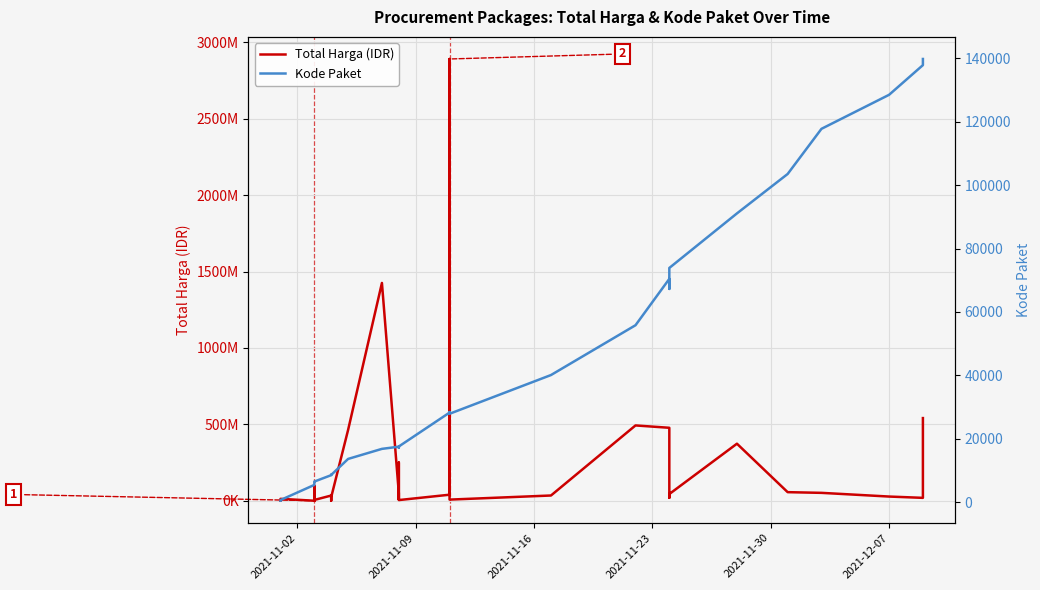

What is the maximum value shown in the chart?

2892122000